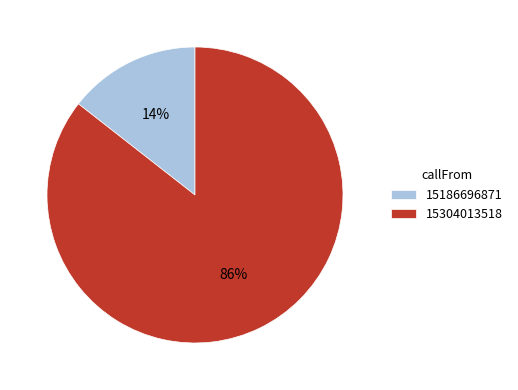

What is the smallest slice in the pie chart?

15186696871